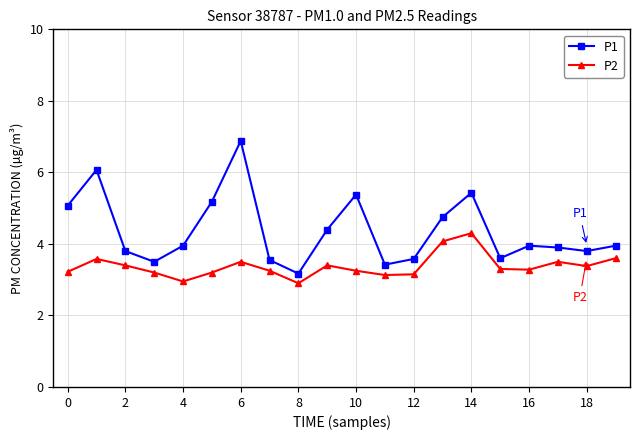

True or false: P2 and P1 intersect in this chart.

False